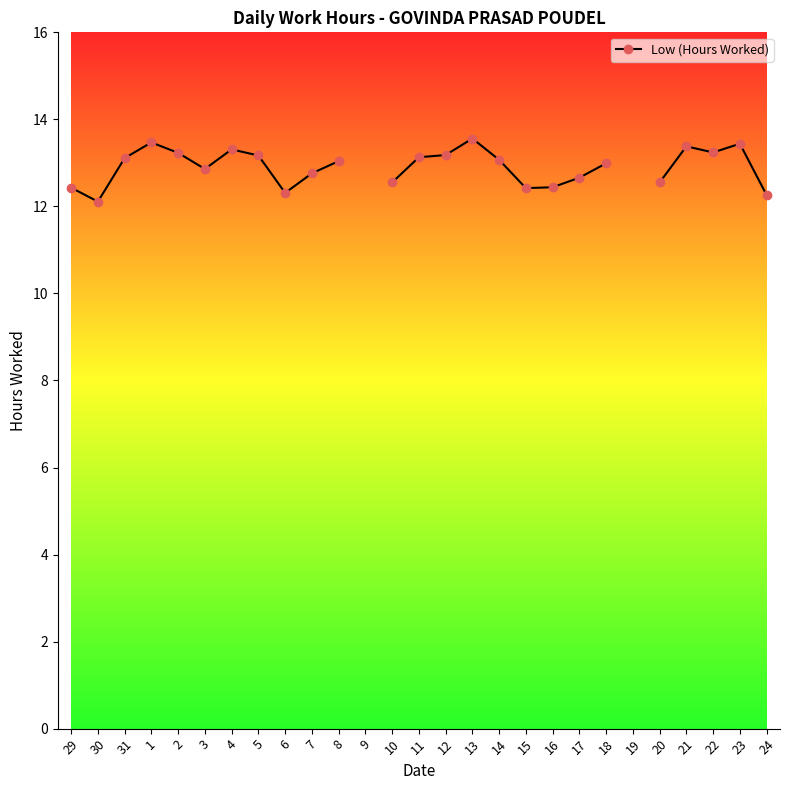

Count the number of categories in the chart.

27